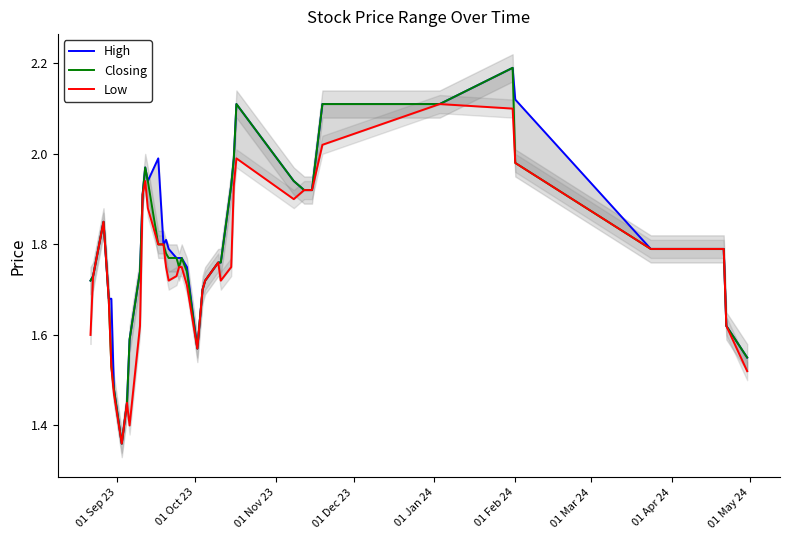

In Low, how many points are higher than both neighbors (excluding endpoints)?

6